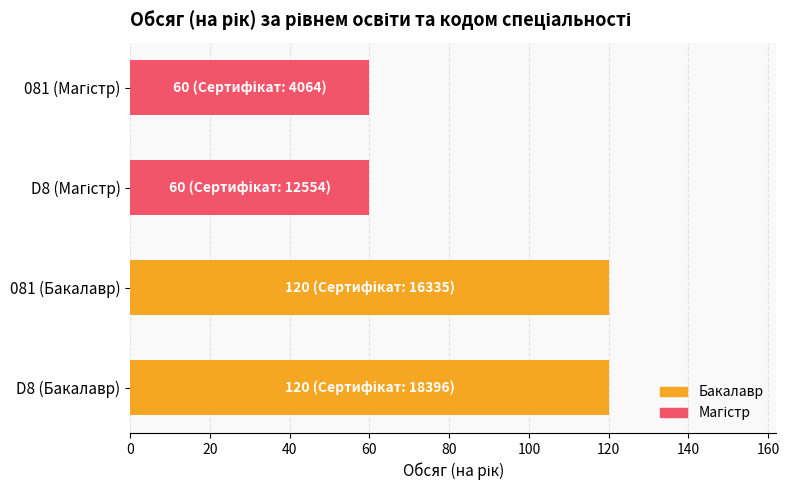

Reading left to right, transcribe all the data shown in this chart.

Бакалавр: 120	120
Магістр: 60	60